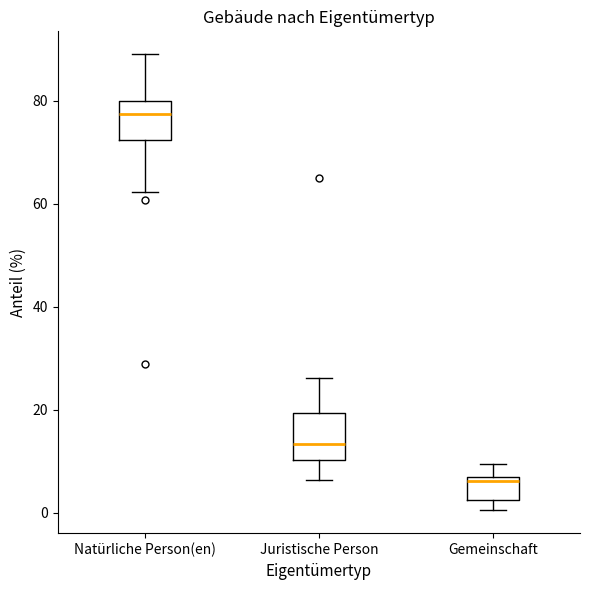

Which box's median line is the highest?

Natürliche Person(en)